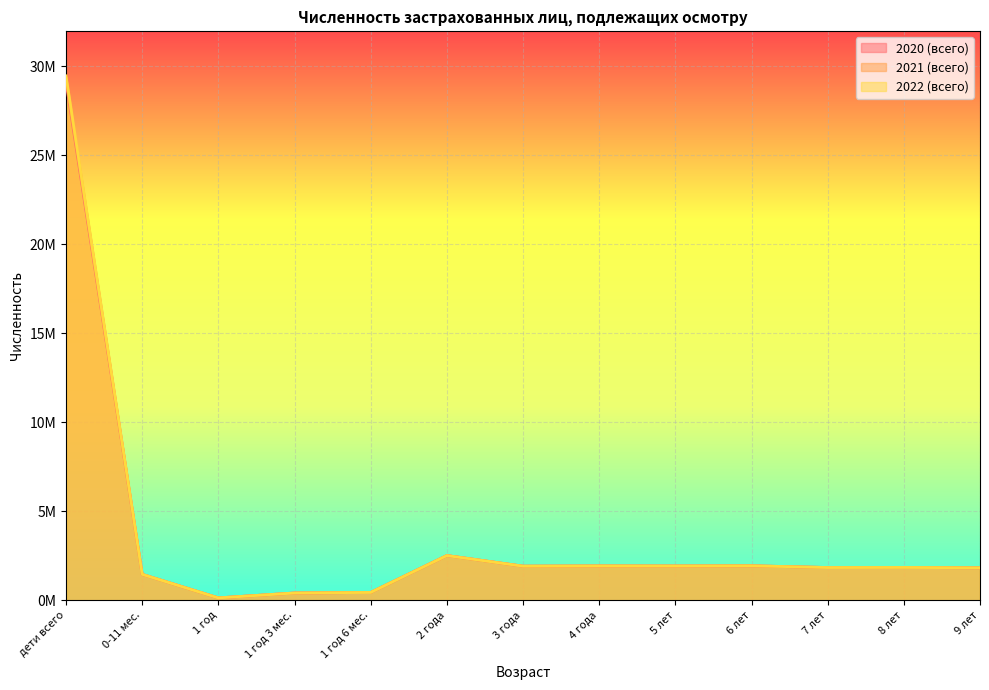

The 2022 (всего) series shows 932490 at 0-11 мес.. True or false?

False